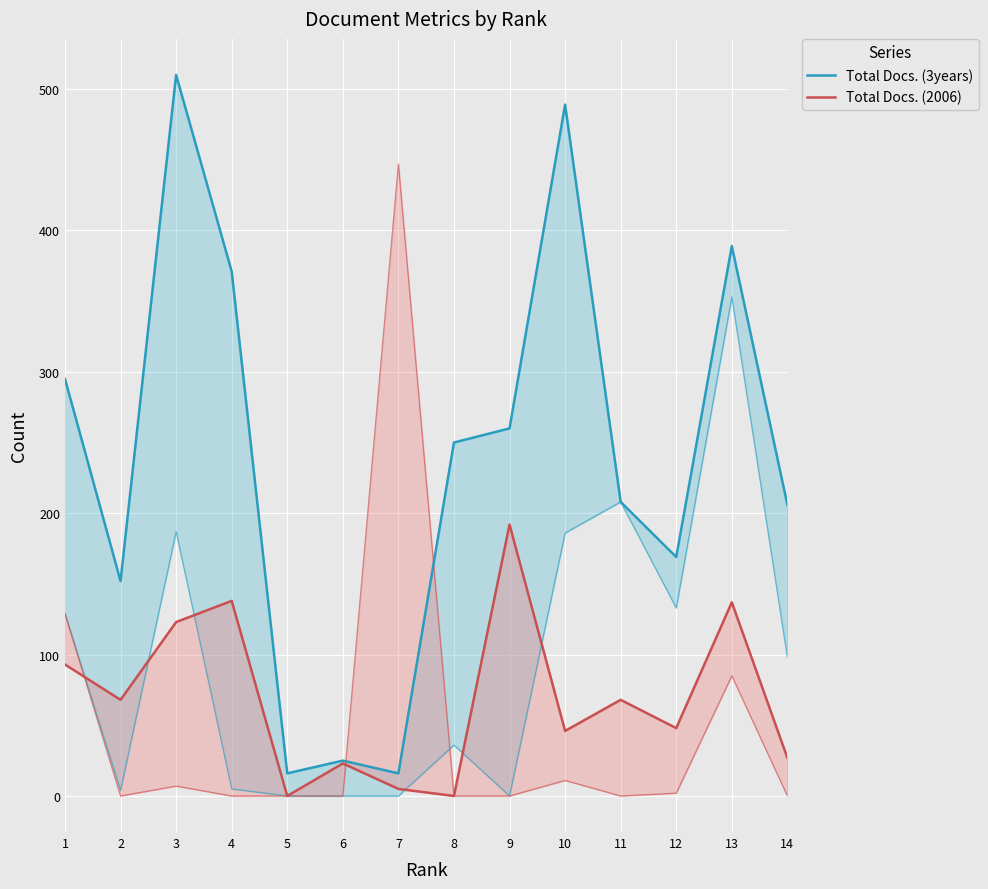

What is the difference between the maximum and minimum values in the Total Docs. (2006) series?

192